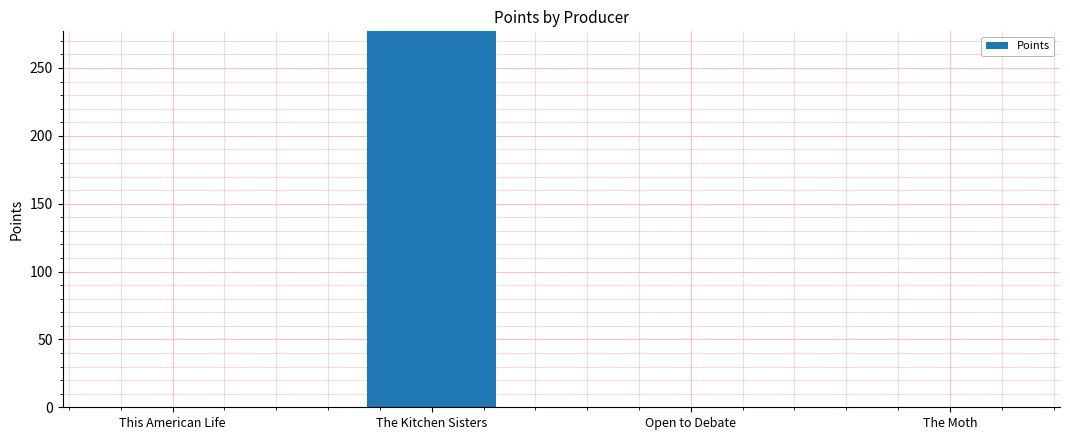

Reading right to left, list all the values displayed in this chart.

0	0	277	0